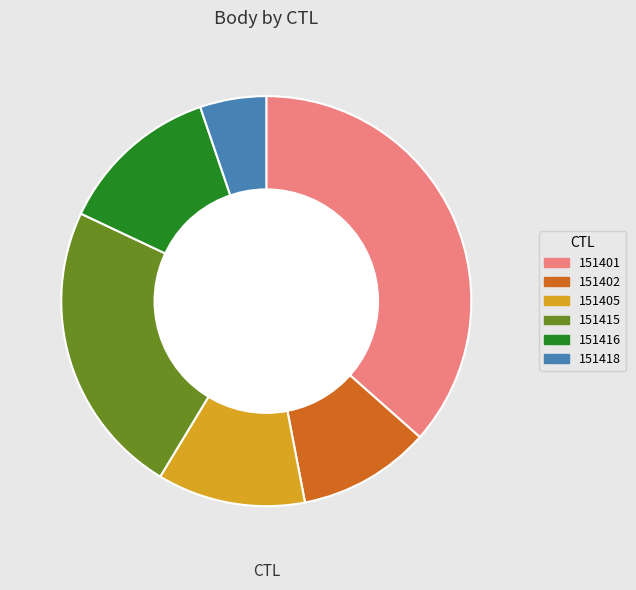

Is it true that 151418 is 17% of the pie?

False